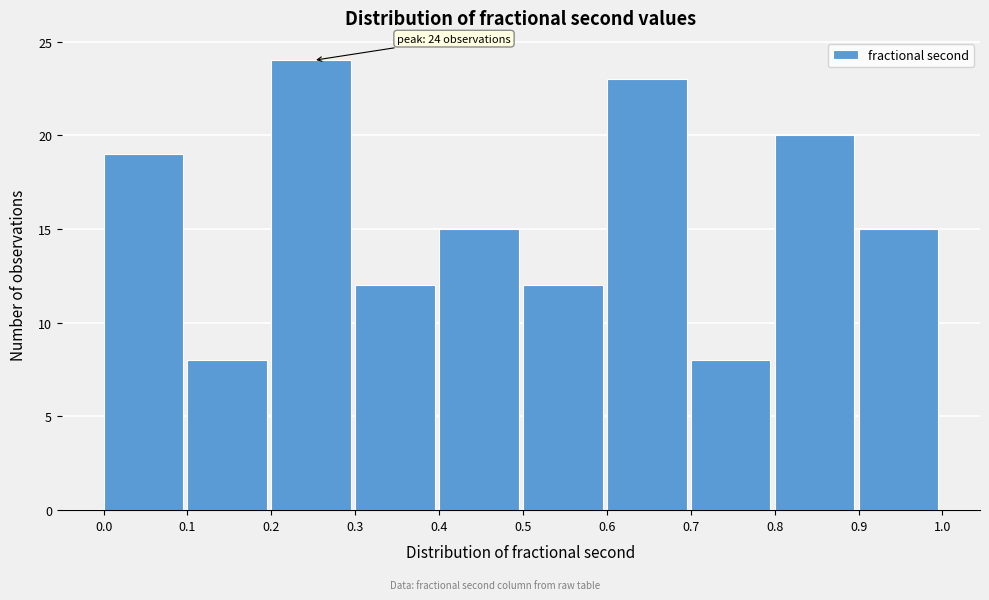

Which range on the x-axis has the tallest bar?

0.2 to 0.3